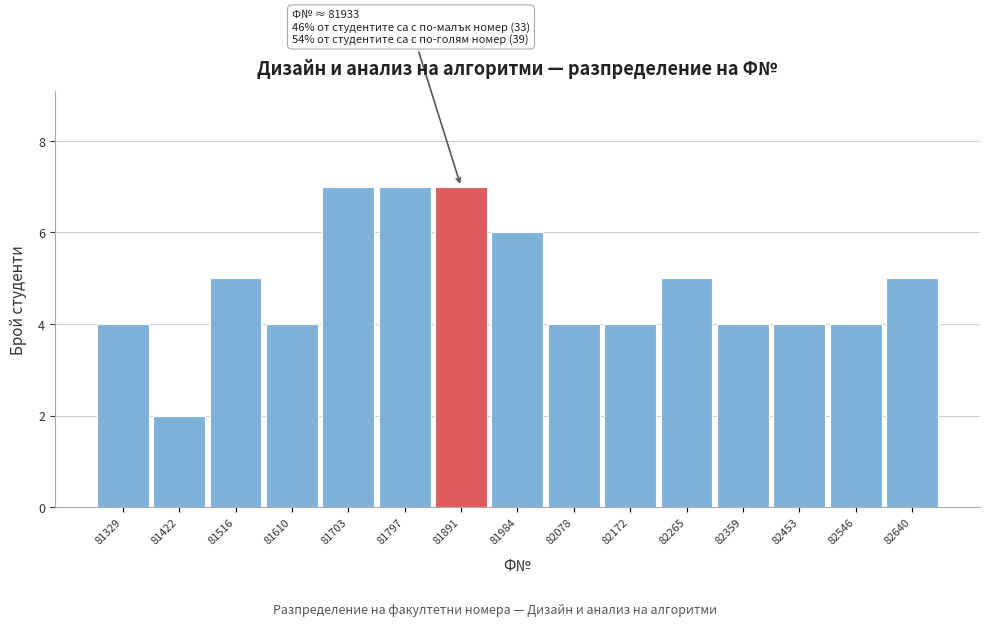

Reading left to right, list all the values displayed in this chart.

81329=4	81422=2	81516=5	81610=4	81703=7	81797=7	81891=7	81984=6	82078=4	82172=4	82265=5	82359=4	82453=4	82546=4	82640=5